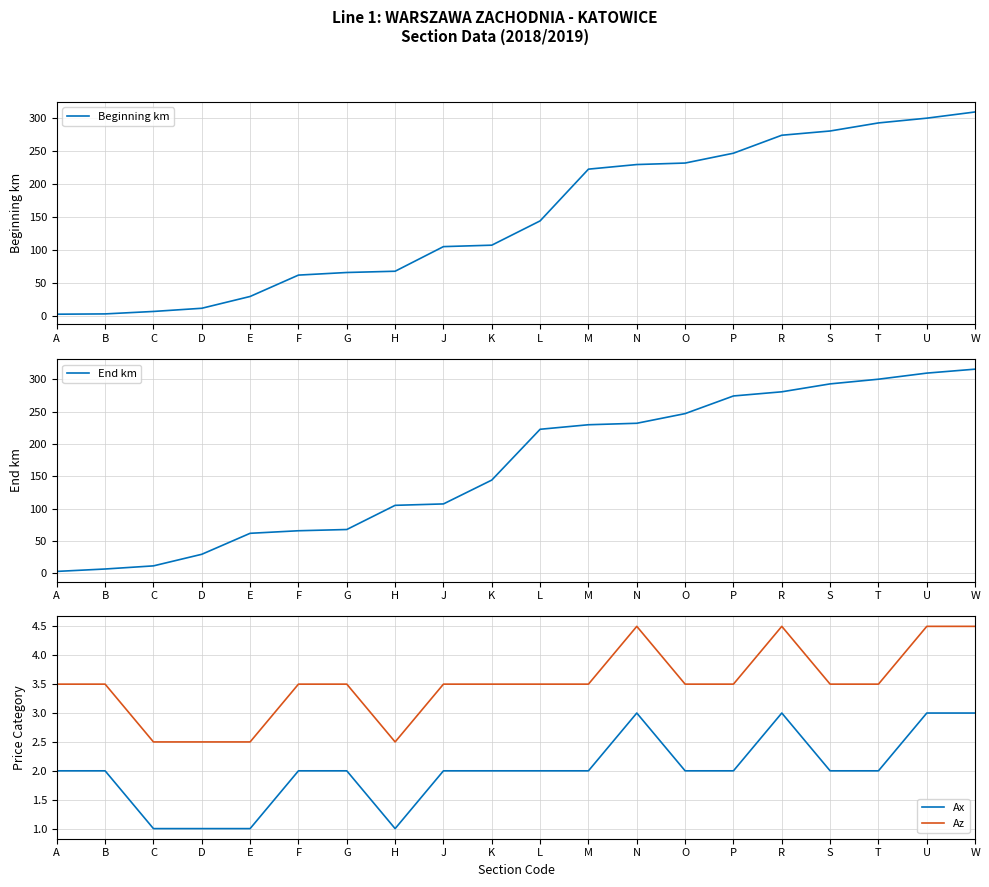

Reading left to right, transcribe all the data shown in this chart.

Beginning km: 2.6	3.1	6.8	11.6	29.5	62.0	65.9	67.8	105.2	107.4	144.2	222.8	229.7	232.0	246.9	274.2	280.7	292.9	300.1	309.5
End km: 3.1	6.8	11.6	29.5	62.0	65.9	67.8	105.2	107.4	144.2	222.8	229.7	232.0	246.9	274.2	280.7	292.9	300.1	309.5	315.7
Ax: 2.0	2.0	1.0	1.0	1.0	2.0	2.0	1.0	2.0	2.0	2.0	2.0	3.0	2.0	2.0	3.0	2.0	2.0	3.0	3.0
Az: 3.5	3.5	2.5	2.5	2.5	3.5	3.5	2.5	3.5	3.5	3.5	3.5	4.5	3.5	3.5	4.5	3.5	3.5	4.5	4.5